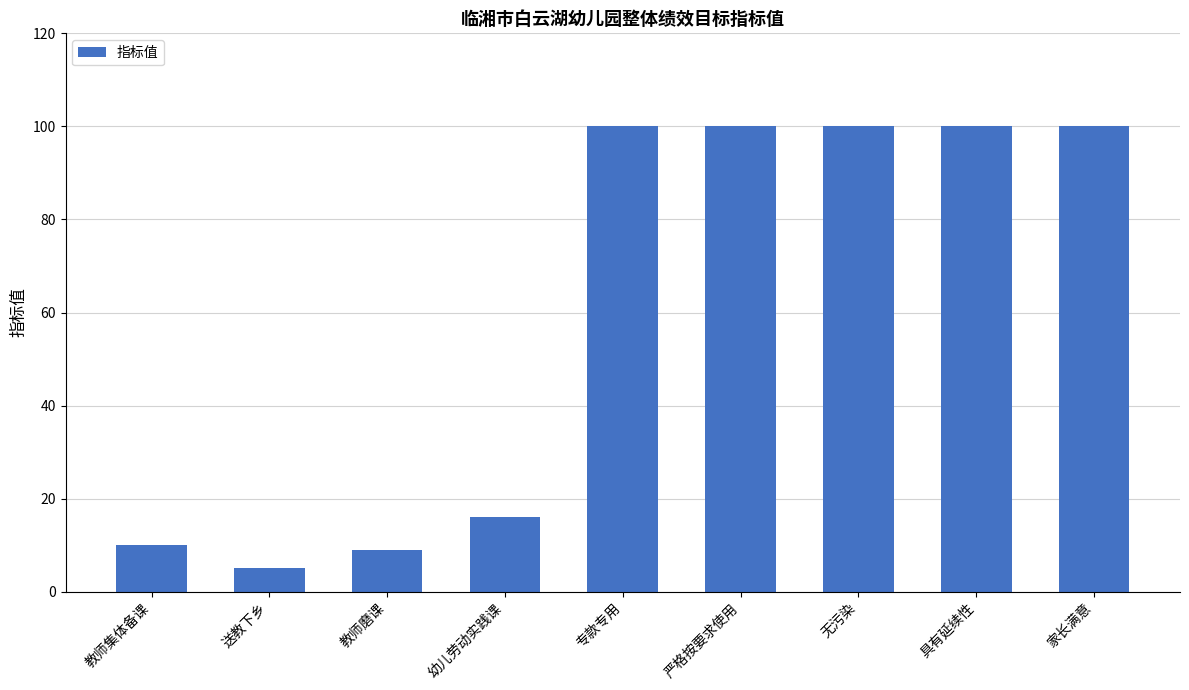

Reading right to left, transcribe all the data shown in this chart.

家长满意=100	具有延续性=100	无污染=100	严格按要求使用=100	专款专用=100	幼儿劳动实践课=16	教师磨课=9	送教下乡=5	教师集体备课=10